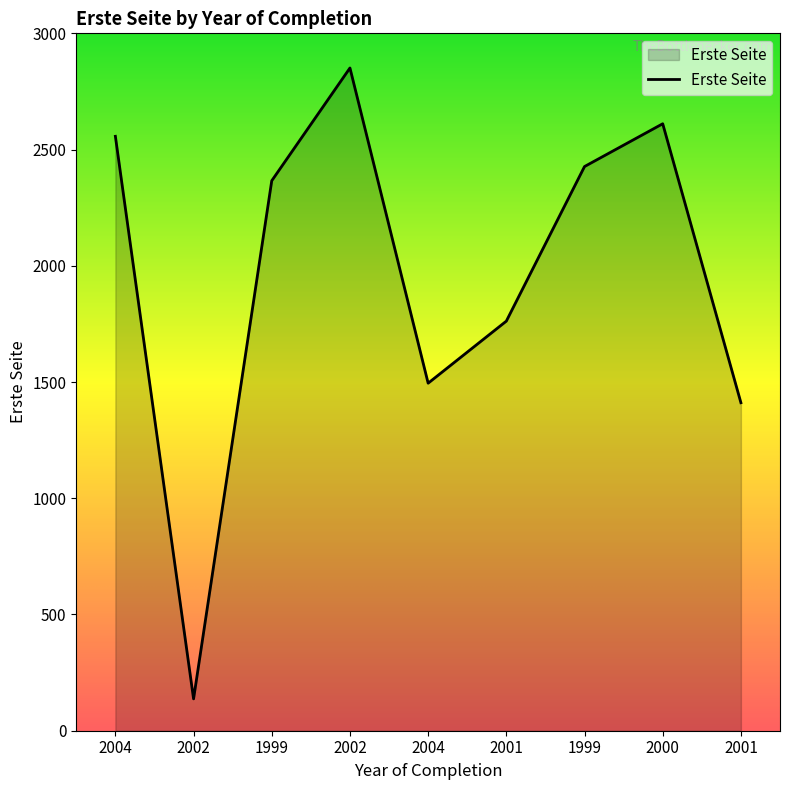

What is the sum of all values?

17617